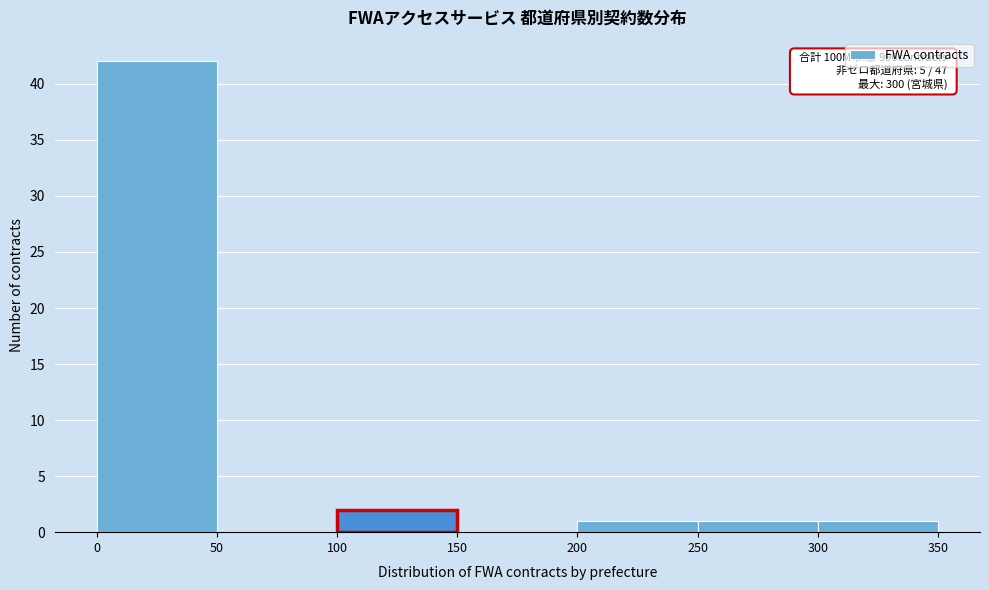

Over which range of the x-axis is the bar tallest?

0 to 50